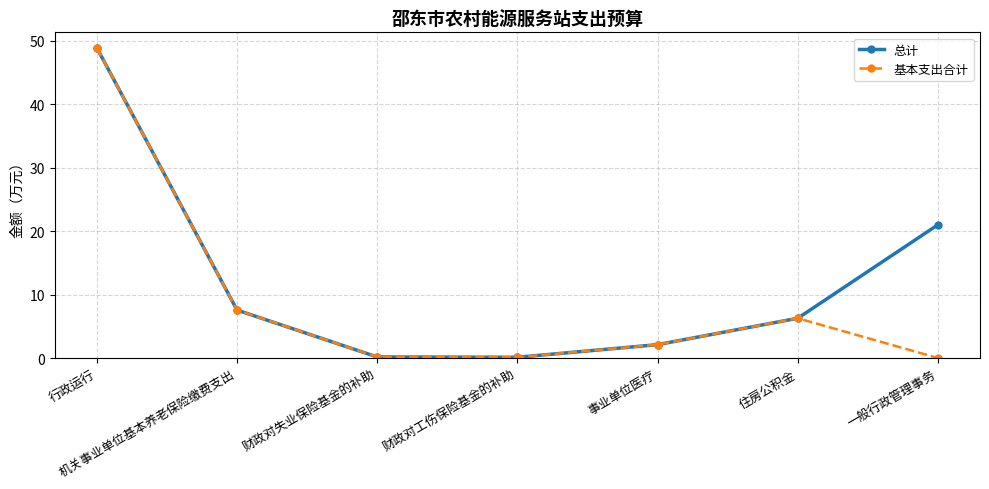

What is the sum of all 基本支出合计 values?

65.1